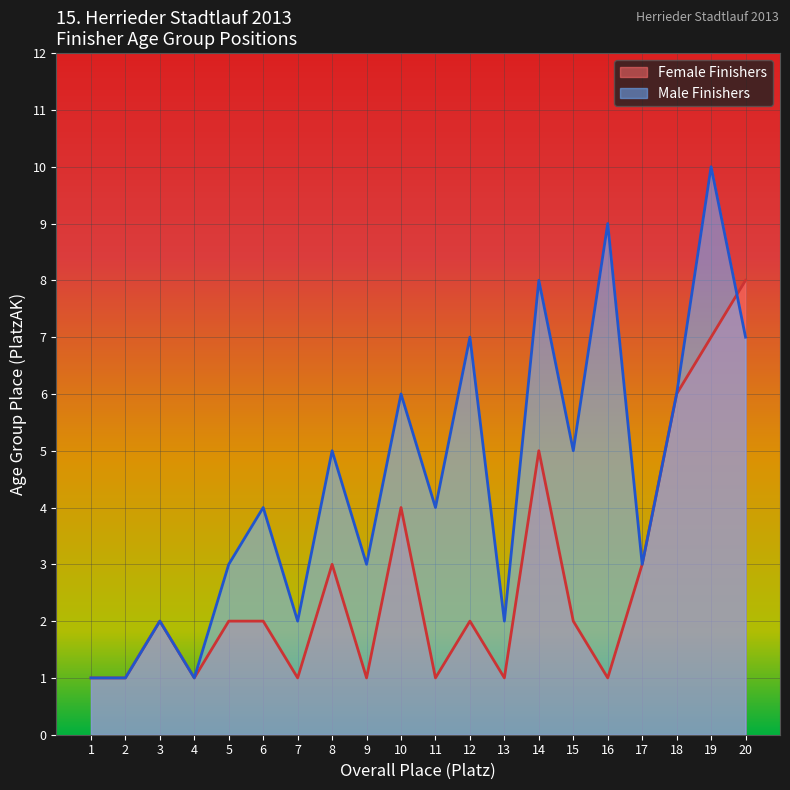

What is the sum of the Female Finishers values at 18 and 4?

7